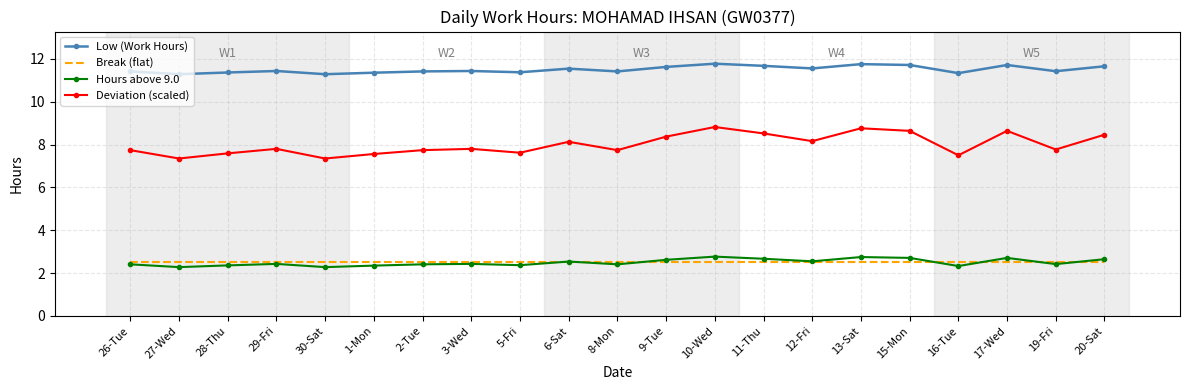

What is the highest value of the Low (Work Hours) series?

11.8